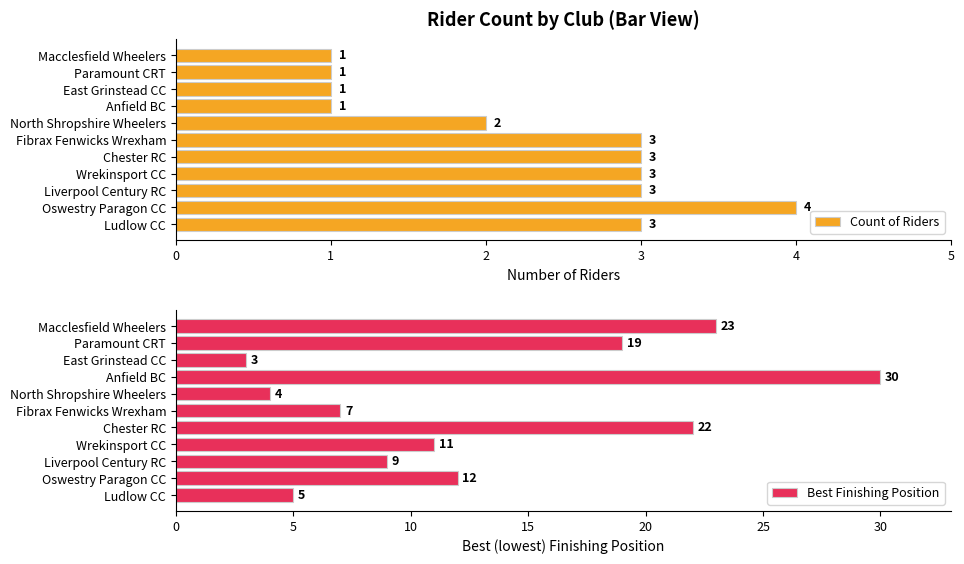

List the series in order of their peak value, lowest first.

Count of Riders, Best Finishing Position